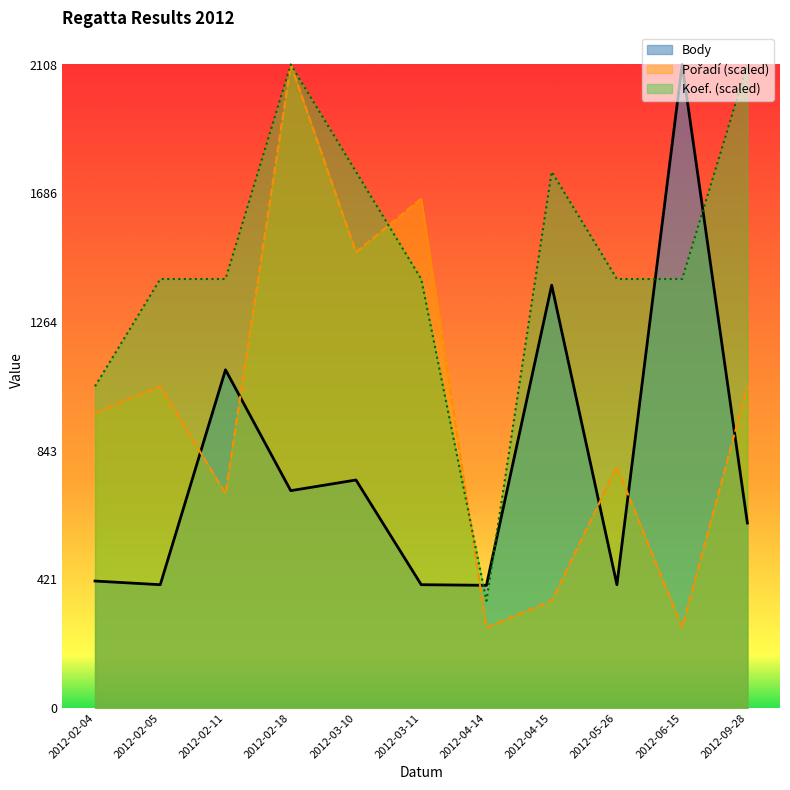

What is the difference between the Koef. values at 2012-03-10 and 2012-02-04?

702.7